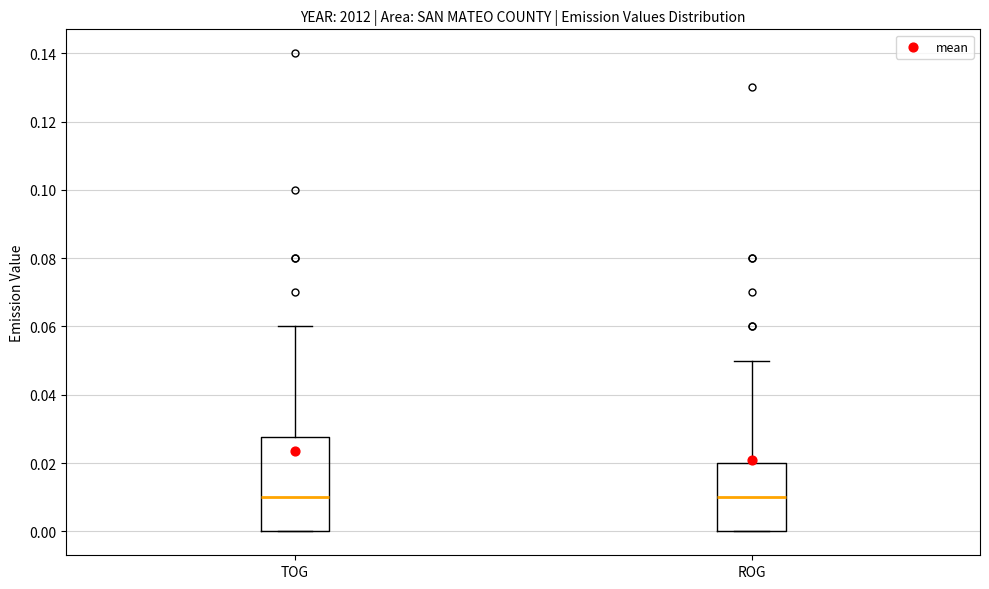

Where does the median line of the box for ROG sit on the y-axis? The values are not printed on the chart, so give them approximately, as read against the axis.

0.010